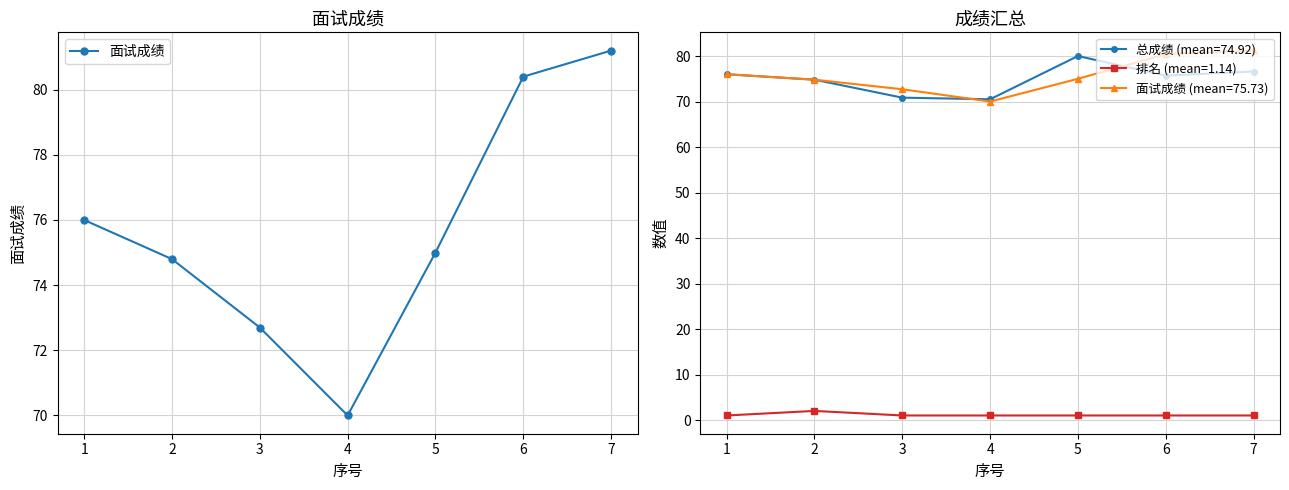

Does the chart display data point markers on the line(s)?

Yes